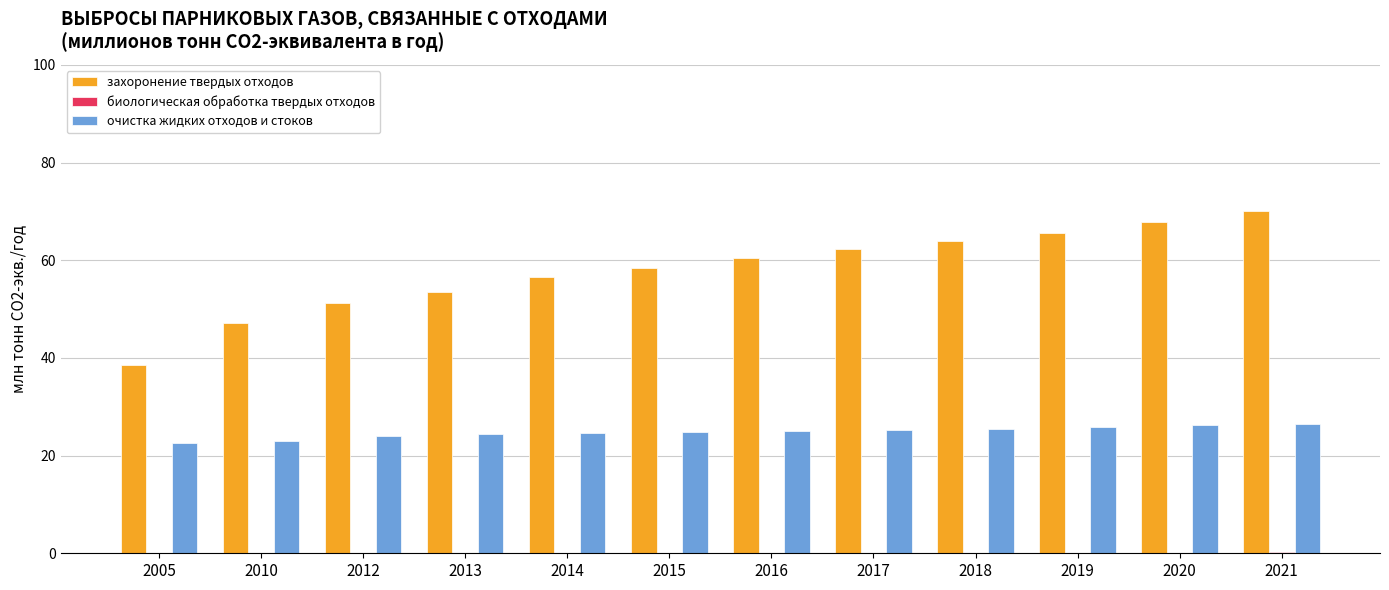

Count the number of data series in this chart.

3